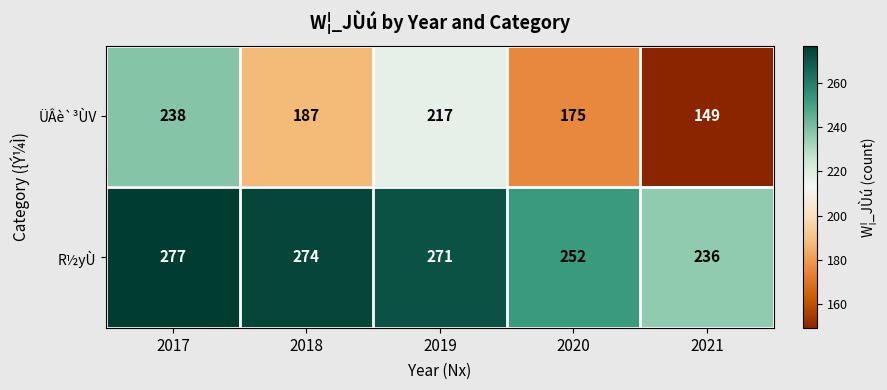

Which series has the largest range (max minus min)?

ÜÂè`³ÙV